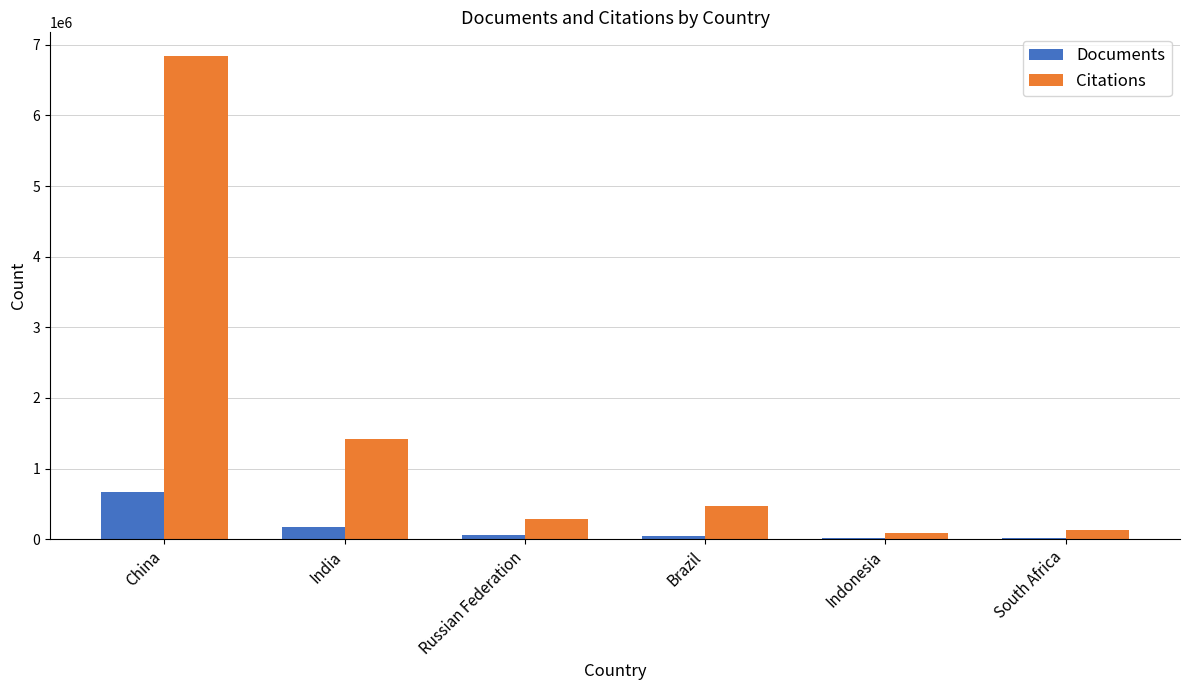

What are all the series names shown in the legend?

Documents, Citations